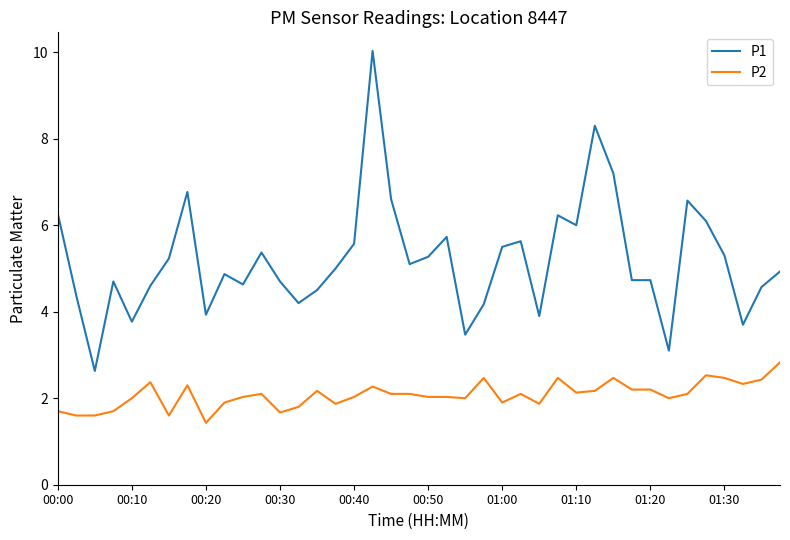

Which series has the largest range (max minus min)?

P1